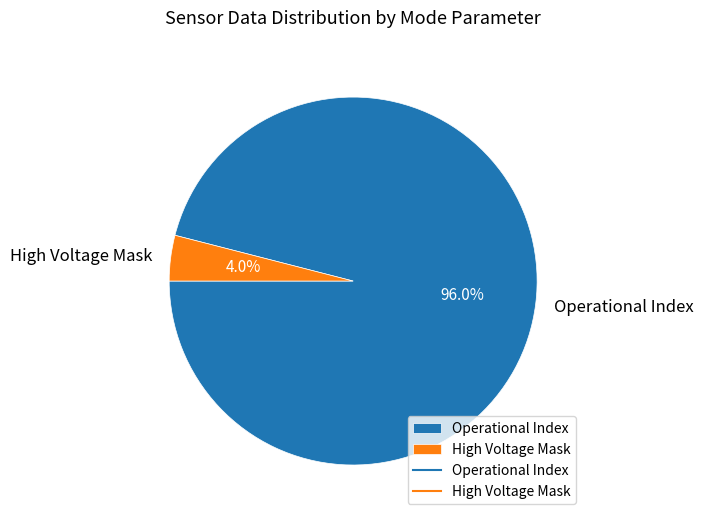

Which category has the biggest portion of the pie?

Operational Index